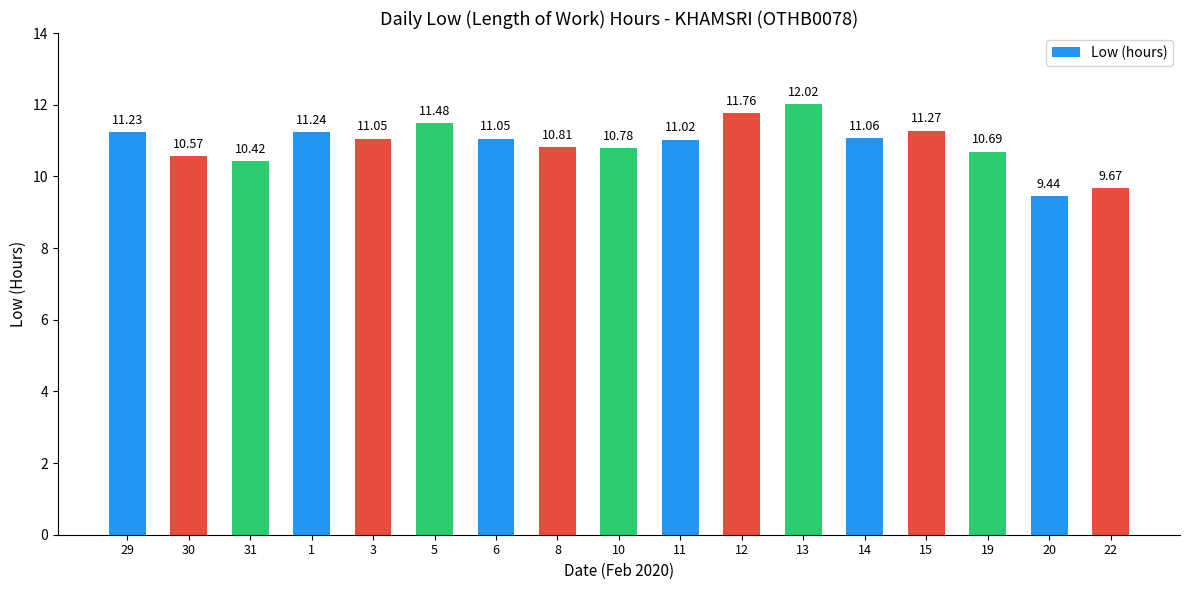

Between 30 and 29, which is larger?

29